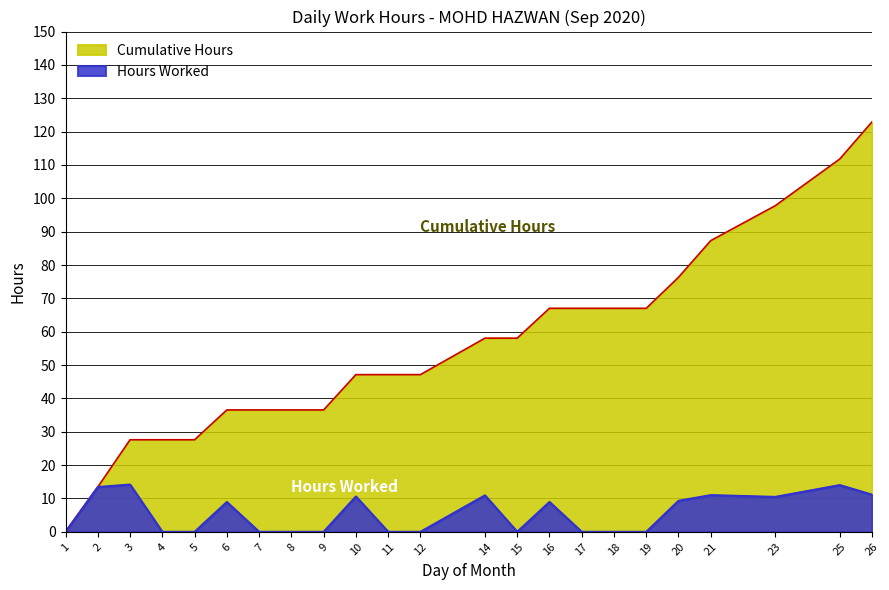

What is the value of the Hours Worked point at the 19th from the left?

9.3